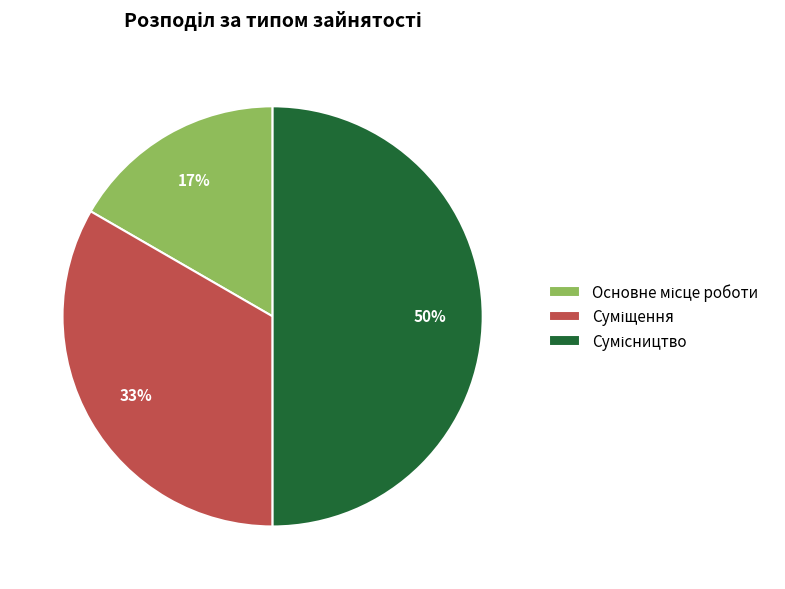

How many segments does this pie chart have?

3